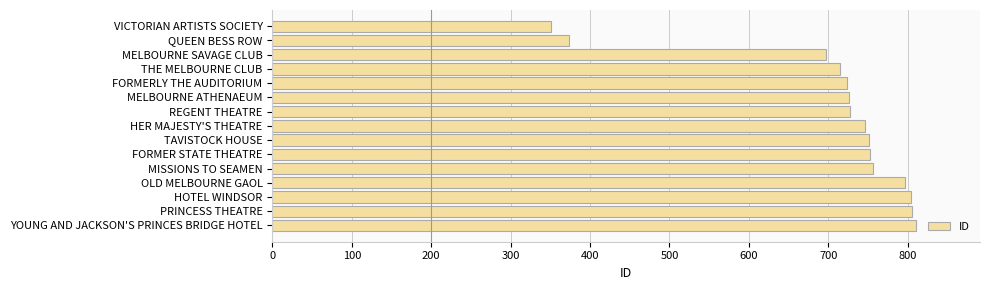

What is the label of the 15th bar from the top?

YOUNG AND JACKSON'S PRINCES BRIDGE HOTEL